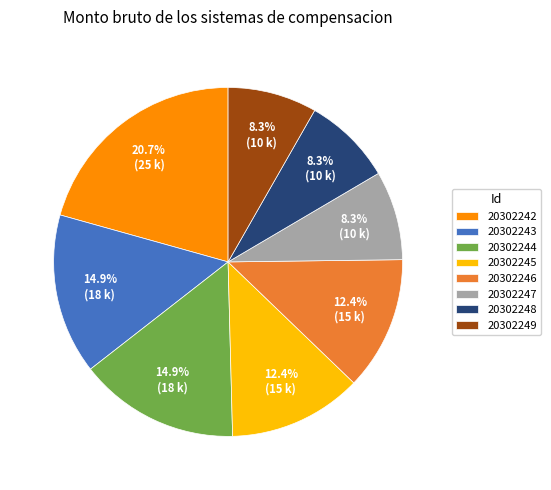

To the nearest percent, what percentage of the pie is 20302246?

12%